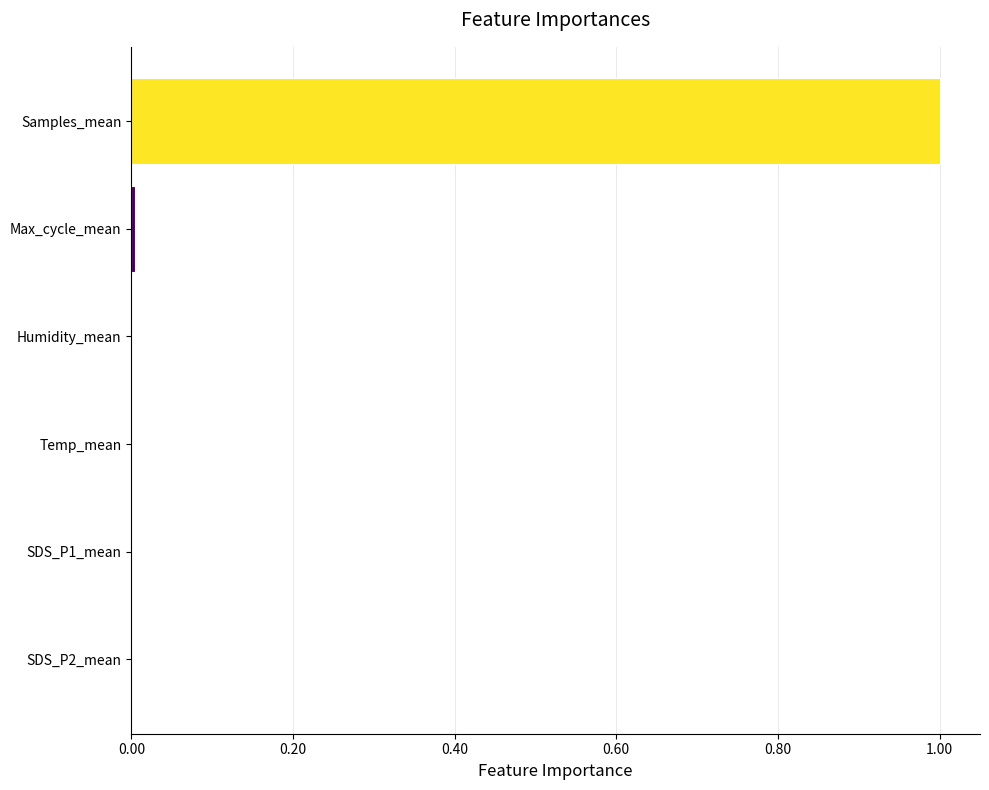

What is the sum of all values?

1.0